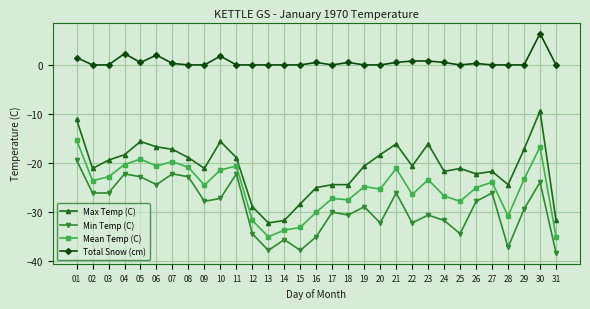

Is the value of Total Snow (cm) at 30 greater than the value of Min Temp (C) at 13?

Yes